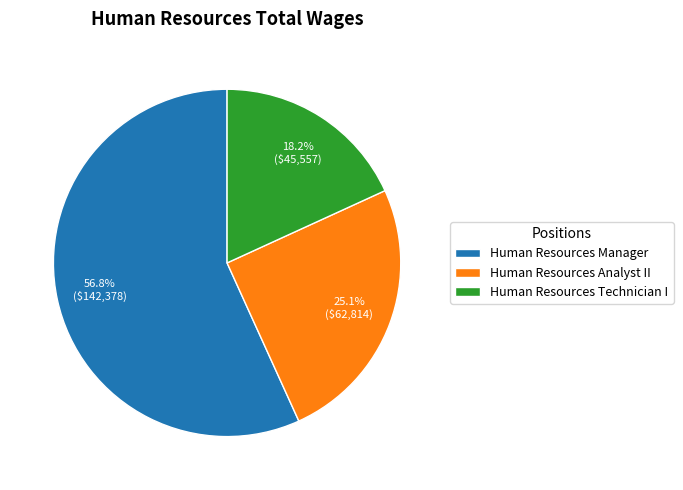

How many segments does this pie chart have?

3